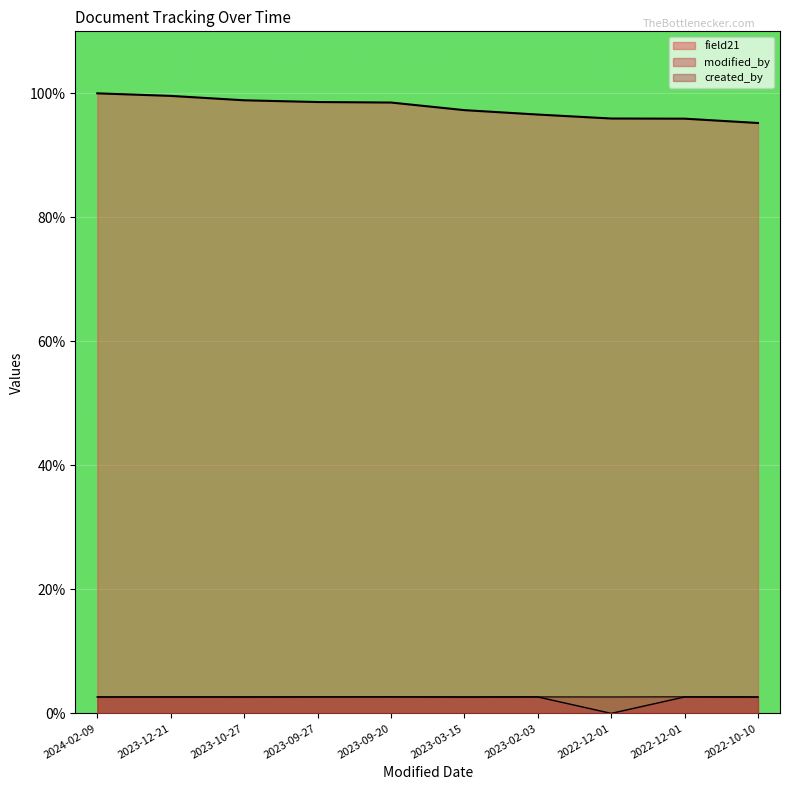

True or false: field21 and created_by cross at least once.

False